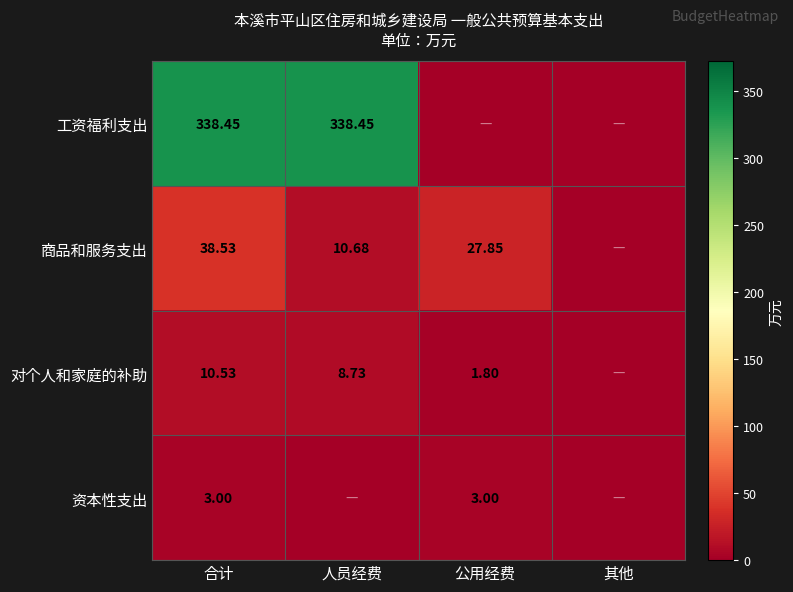

Rank the series at 合计 from lowest to highest value.

资本性支出, 对个人和家庭的补助, 商品和服务支出, 工资福利支出